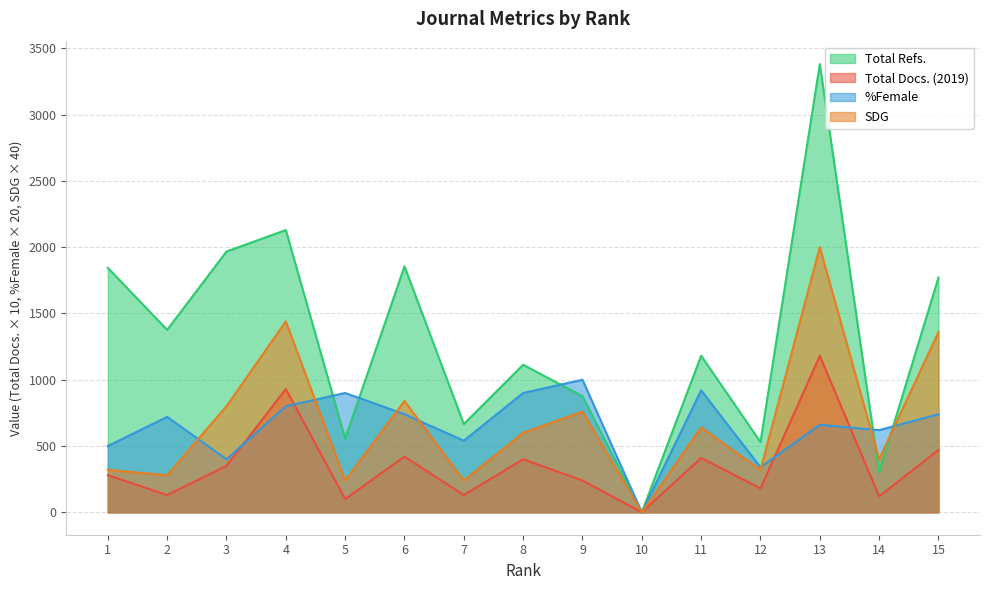

Rank the series at 10 from highest to lowest value.

Total Refs., Total Docs. (2019), %Female, SDG